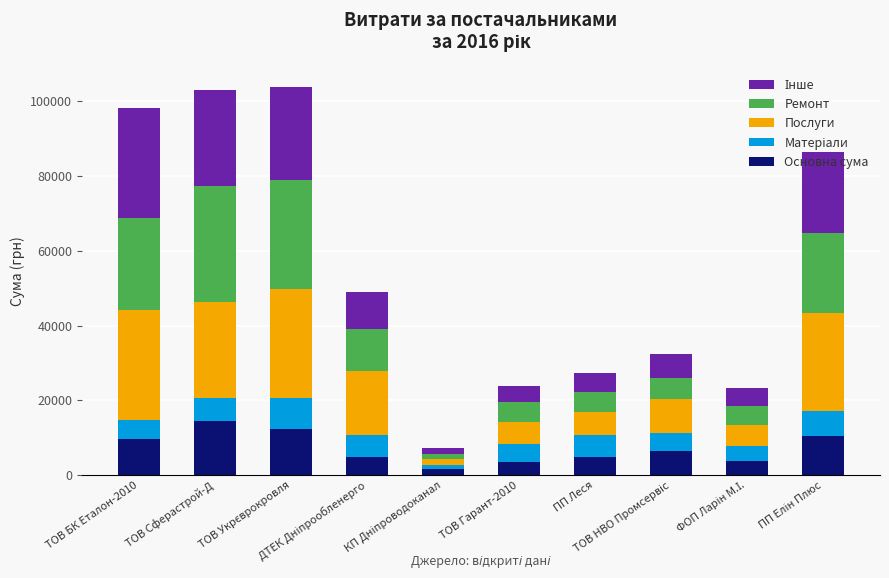

What is the maximum value for Основна сума?

14423.9